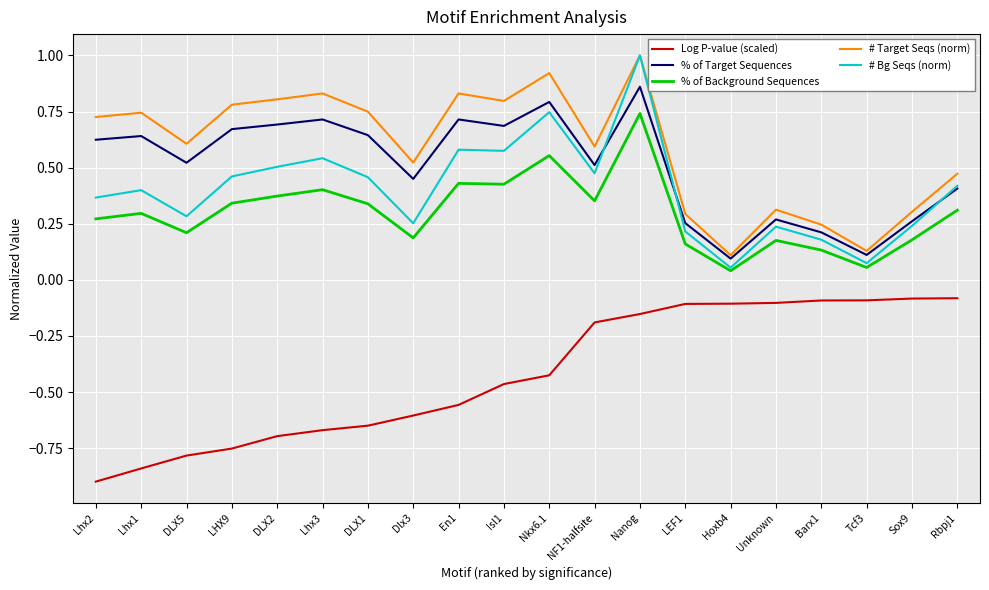

Count the number of data series in this chart.

5